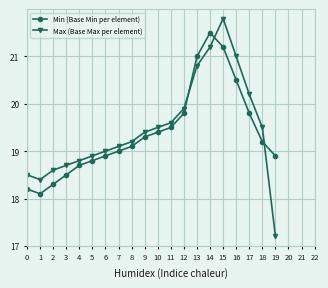

Count the number of data series in this chart.

2